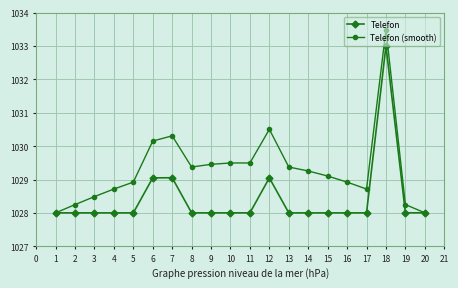

Which category has the highest value across all series?

18